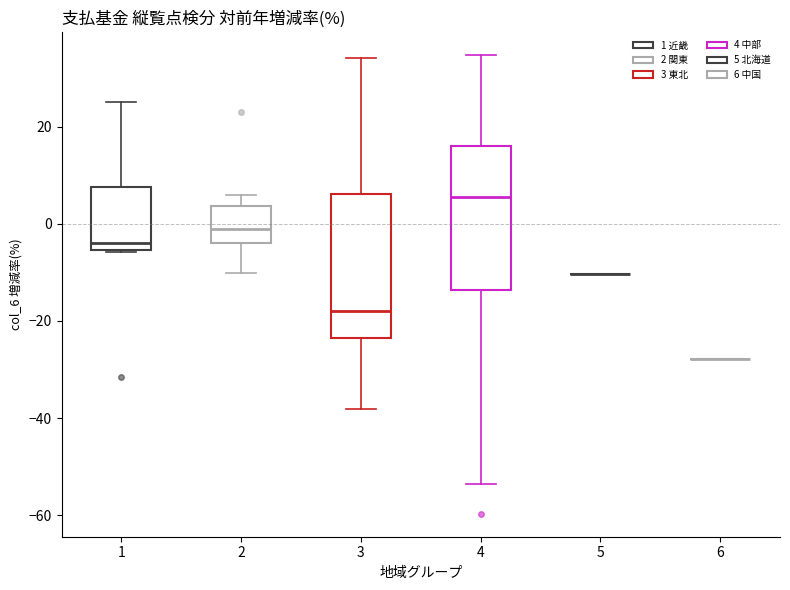

Reading left to right, read every box against the y-axis: the position of its median line, the range the box covers, and the ends of its whiskers. The values are not printed on the chart, so give them approximately, as read against the axis.

1: median -4, box -6 to 8, whiskers -6 to 26
2: median -2, box -4 to 4, whiskers -10 to 6
3: median -18, box -24 to 6, whiskers -38 to 34
4: median 6, box -14 to 16, whiskers -54 to 34
5: box collapsed to a line at -10, whiskers -10 to -10
6: box collapsed to a line at -28, whiskers -28 to -28